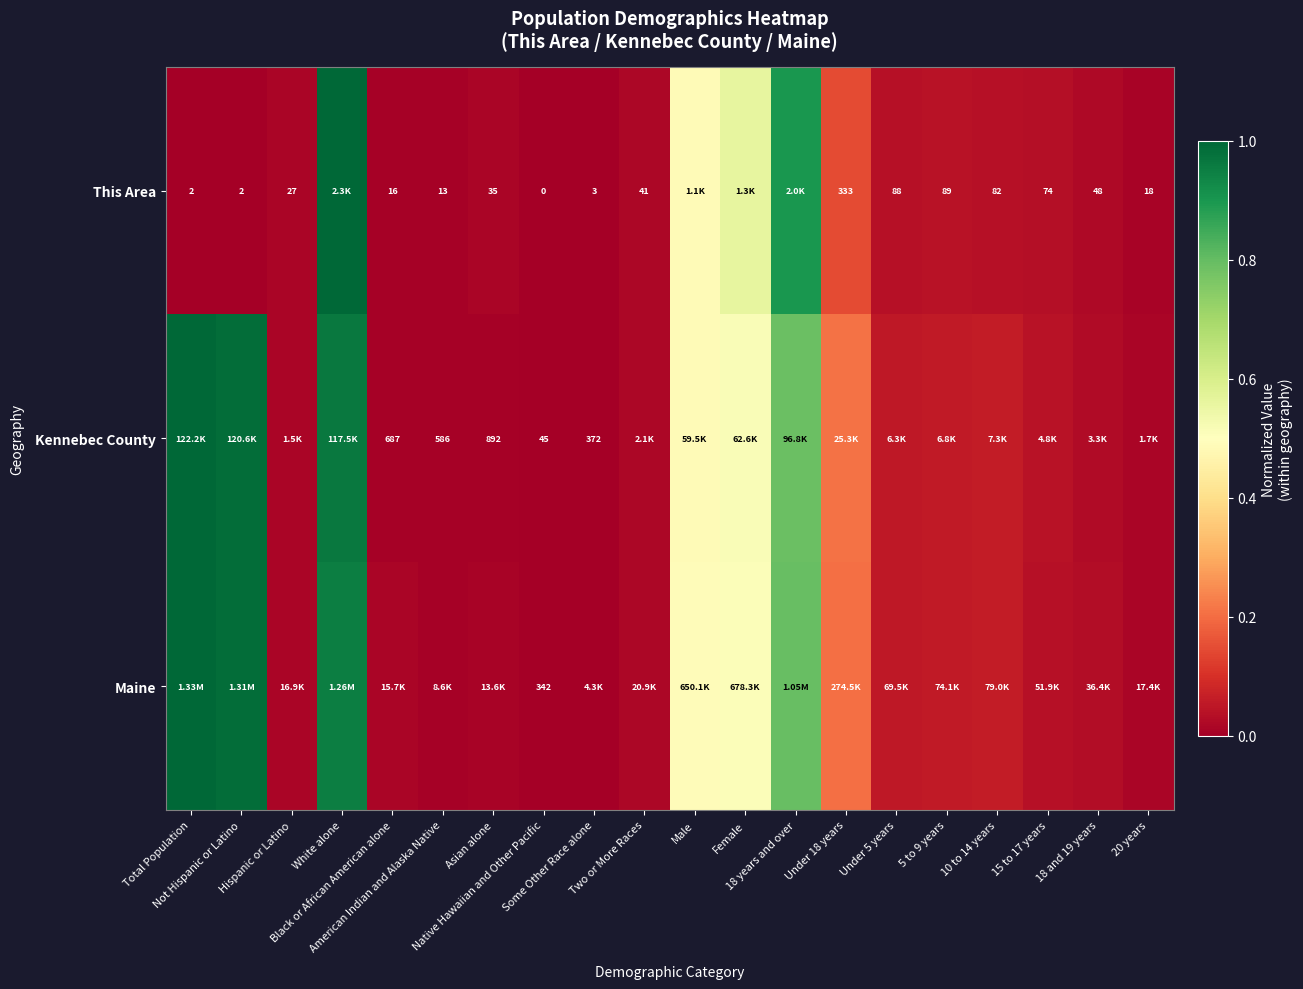

Count the number of categories in the chart.

20